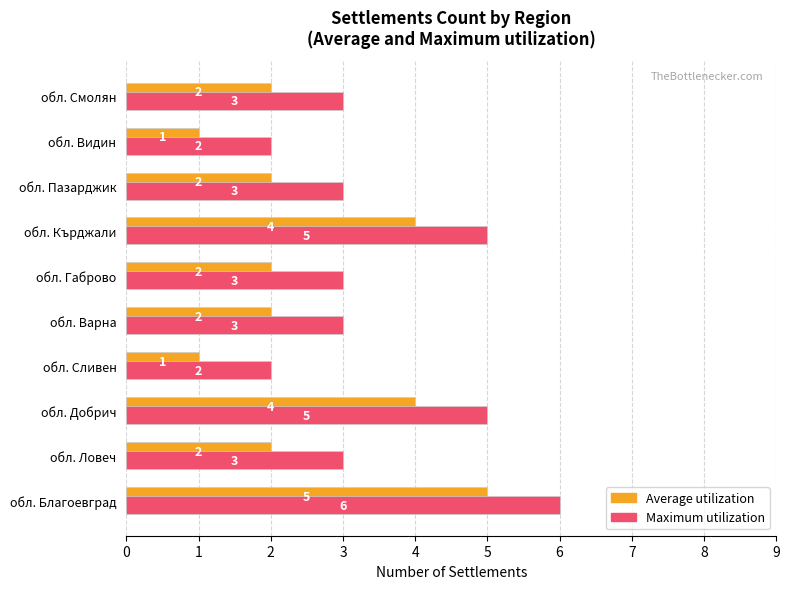

Count the number of data series in this chart.

2